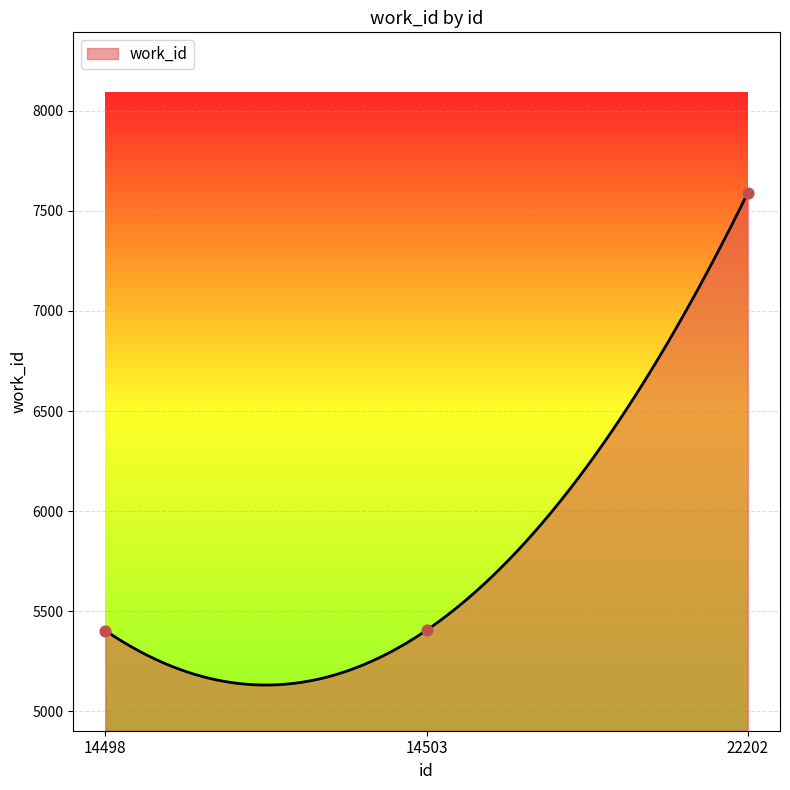

Between 14503 and 22202, which is larger?

22202